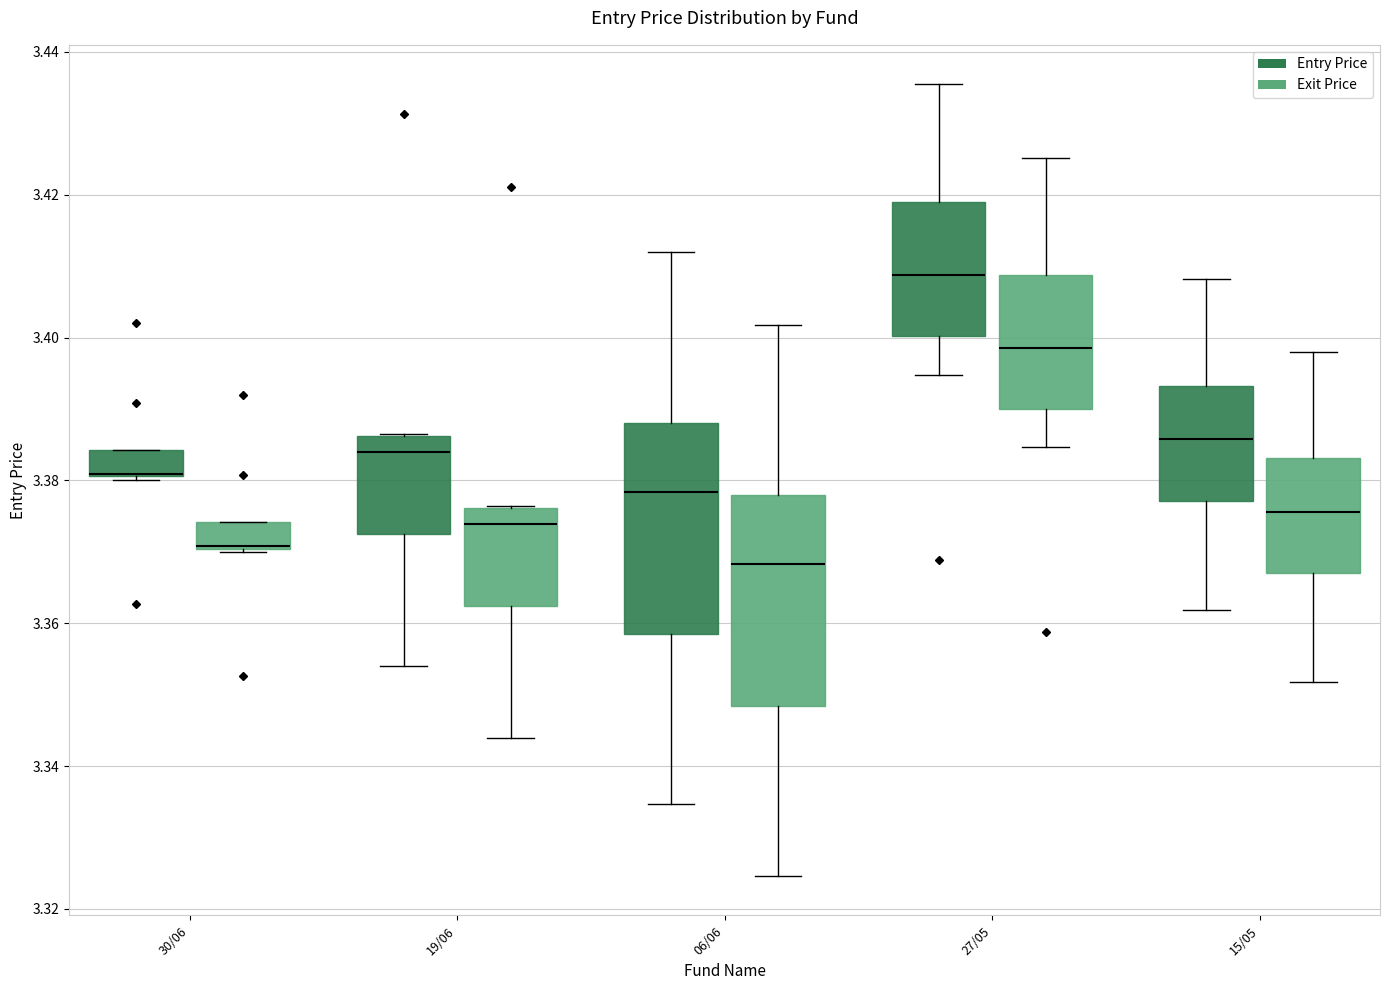

Reading left to right, read every box against the y-axis: the position of its median line, the range the box covers, and the ends of its whiskers. The values are not printed on the chart, so give them approximately, as read against the axis.

30/06 (Entry Price): median 3.380 (drawn on the box's lower edge), box 3.380 to 3.384, whiskers 3.380 to 3.384
30/06 (Exit Price): median 3.370 (drawn on the box's lower edge), box 3.370 to 3.374, whiskers 3.370 to 3.374
19/06 (Entry Price): median 3.384, box 3.372 to 3.386, whiskers 3.354 to 3.386
19/06 (Exit Price): median 3.374, box 3.362 to 3.376, whiskers 3.344 to 3.376
06/06 (Entry Price): median 3.378, box 3.358 to 3.388, whiskers 3.334 to 3.412
06/06 (Exit Price): median 3.368, box 3.348 to 3.378, whiskers 3.324 to 3.402
27/05 (Entry Price): median 3.408, box 3.400 to 3.420, whiskers 3.394 to 3.436
27/05 (Exit Price): median 3.398, box 3.390 to 3.408, whiskers 3.384 to 3.426
15/05 (Entry Price): median 3.386, box 3.378 to 3.394, whiskers 3.362 to 3.408
15/05 (Exit Price): median 3.376, box 3.368 to 3.384, whiskers 3.352 to 3.398